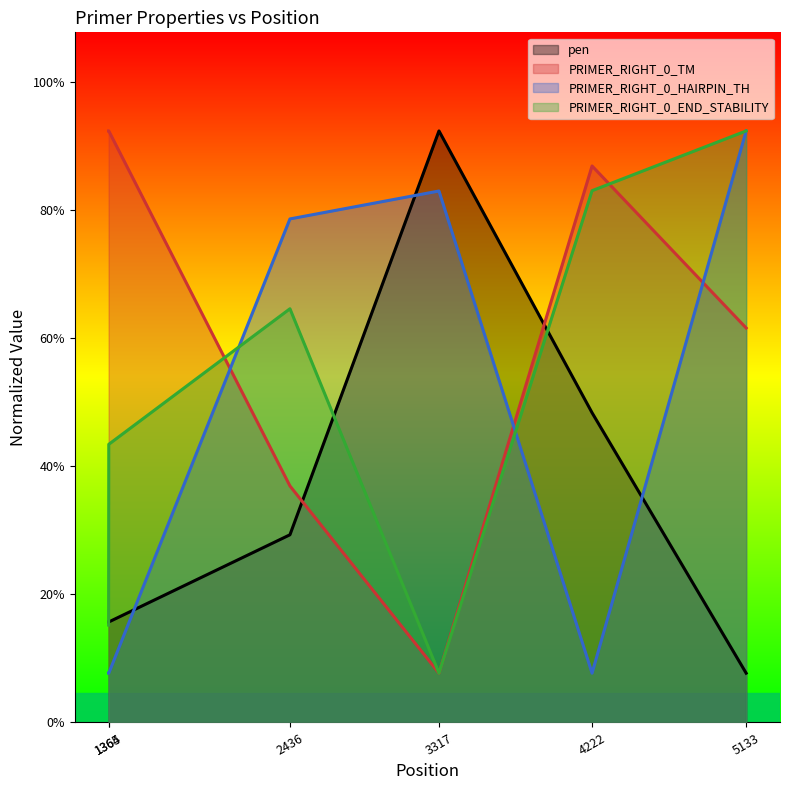

Rank the categories by PRIMER_RIGHT_0_END_STABILITY value from lowest to highest.

3317, 1364, 1365, 2436, 4222, 5133